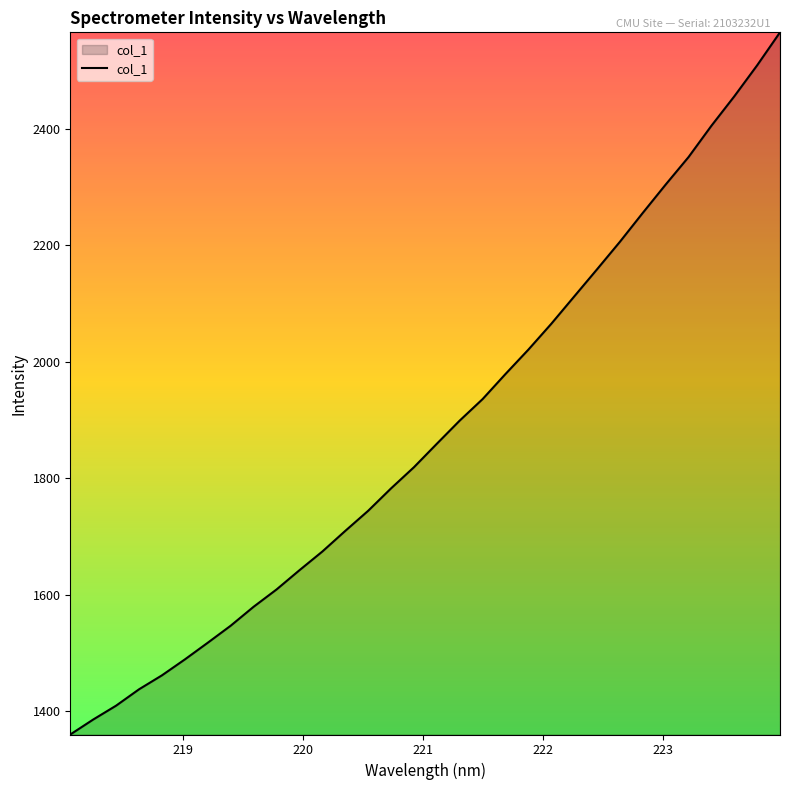

How many lines are shown in the chart?

1